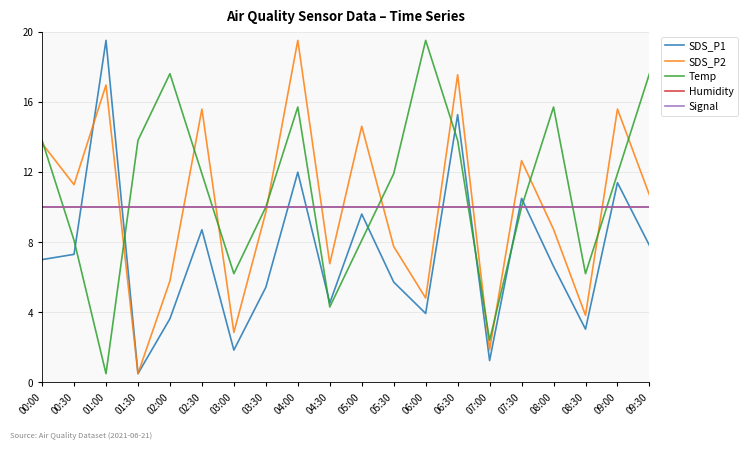

Does the chart display data point markers on the line(s)?

No